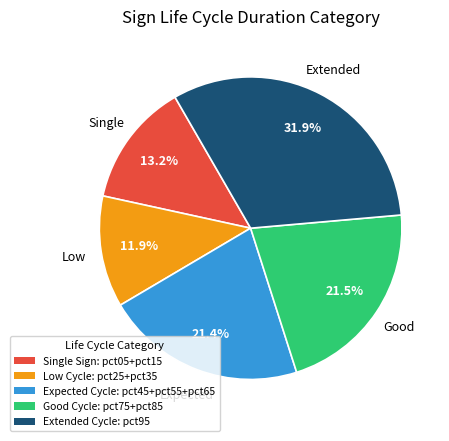

Is there any slice that represents more than half of the pie?

No